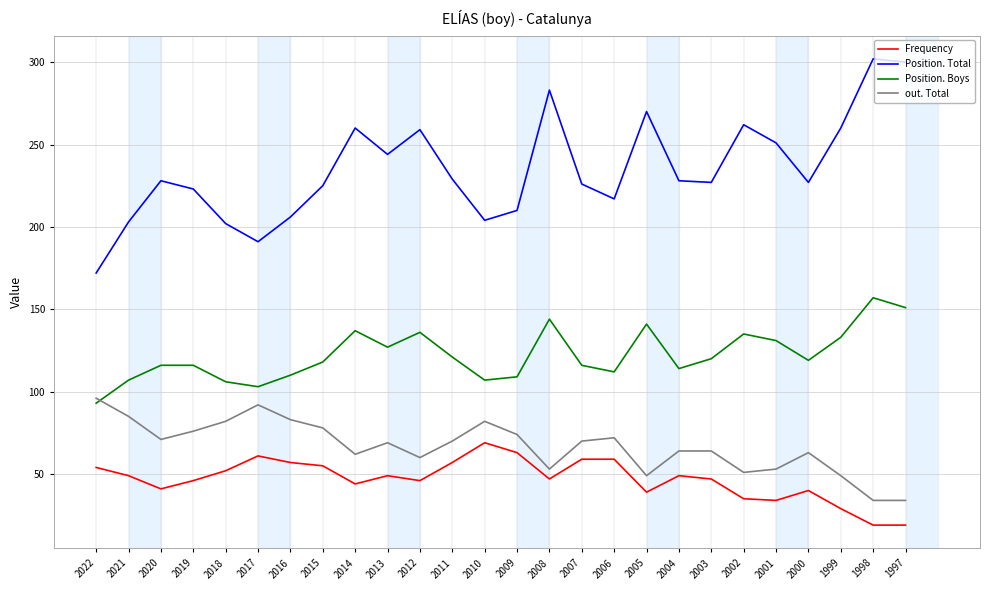

The Frequency series shows 83 at 2013. True or false?

False